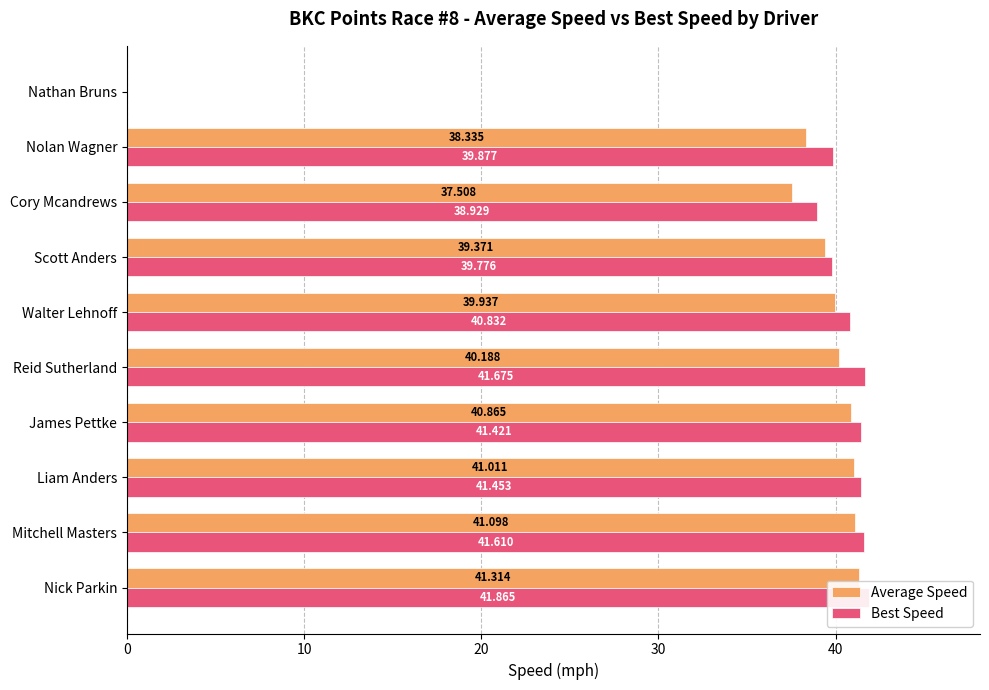

Rank the series at 0 from lowest to highest value.

Average Speed, Best Speed